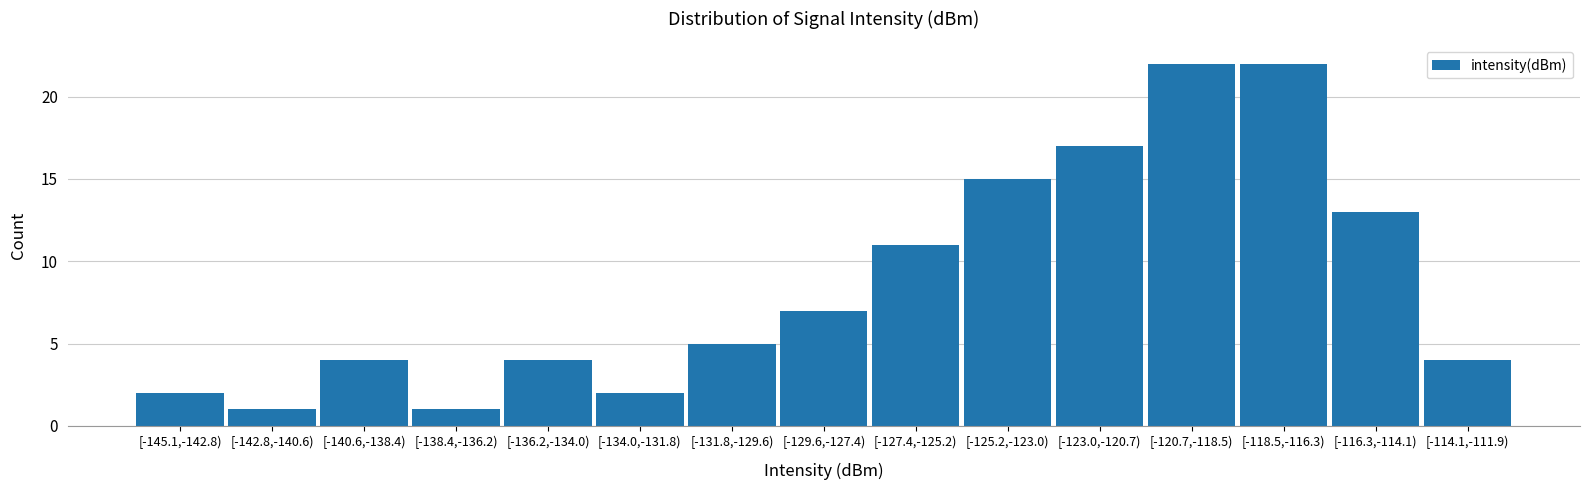

Reading left to right, extract all data points from this chart.

2	1	4	1	4	2	5	7	11	15	17	22	22	13	4